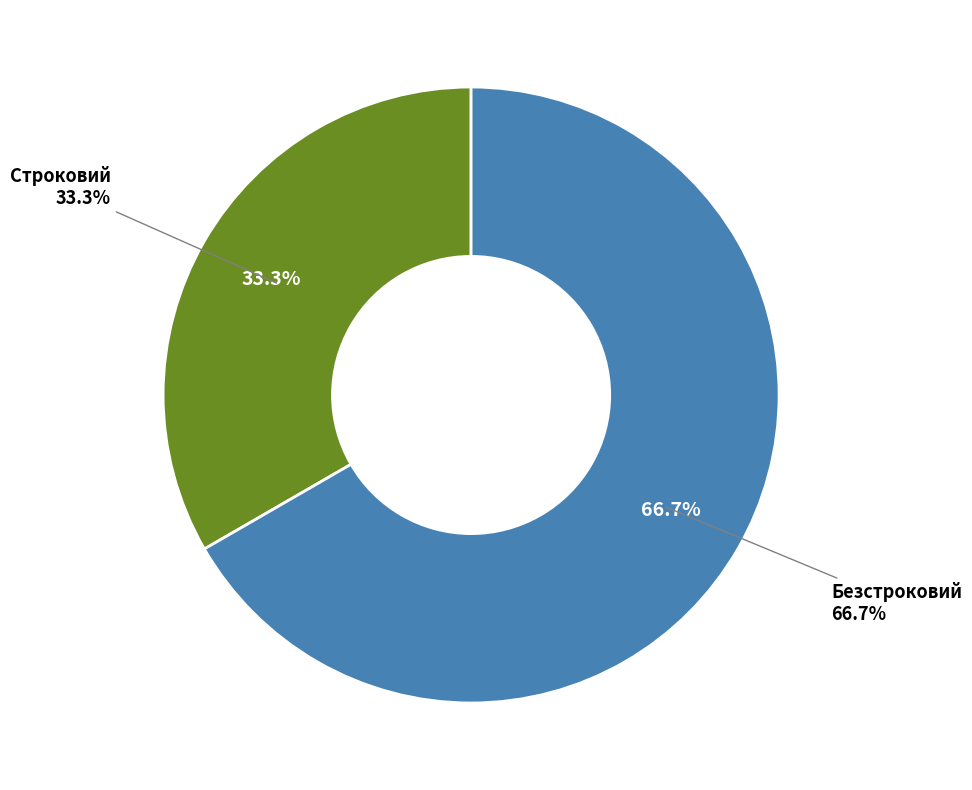

To the nearest percent, what is the combined percentage of Строковий and Безстроковий?

100%